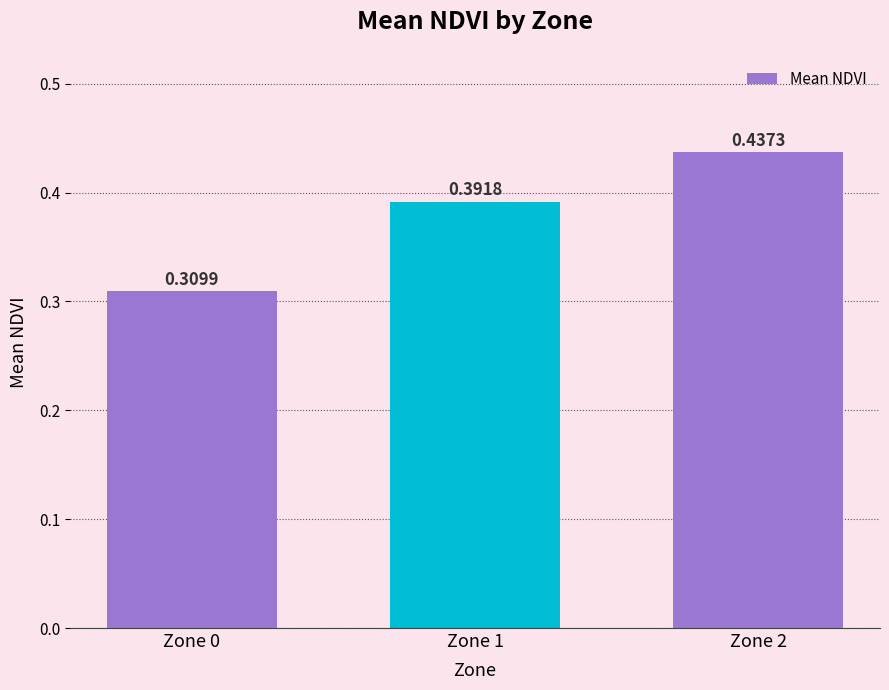

What is the difference between the maximum and minimum values?

0.1